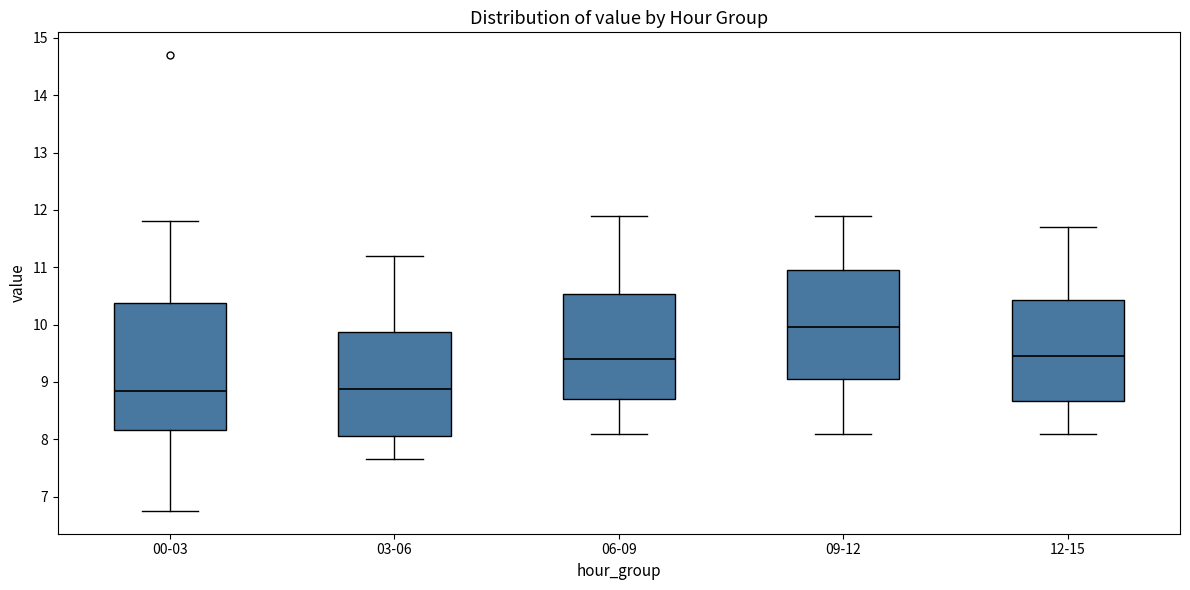

Comparing the boxes themselves (not the whiskers), which one is the tallest?

00-03